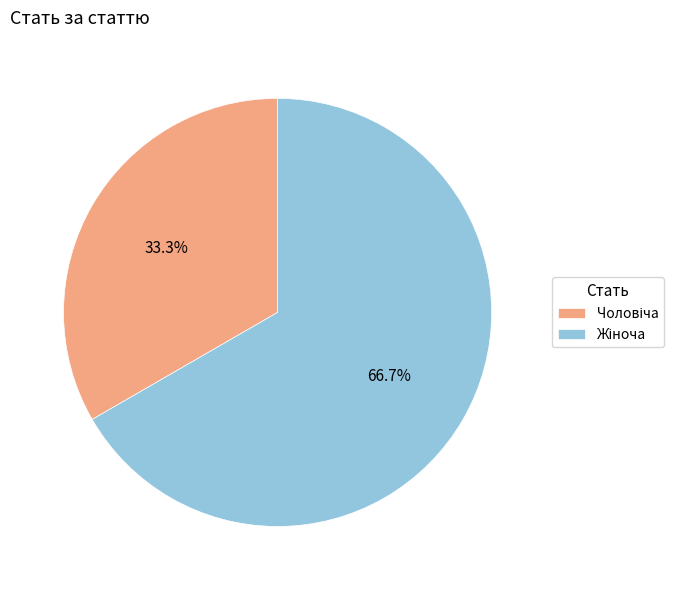

Is there a majority slice in this chart?

Yes